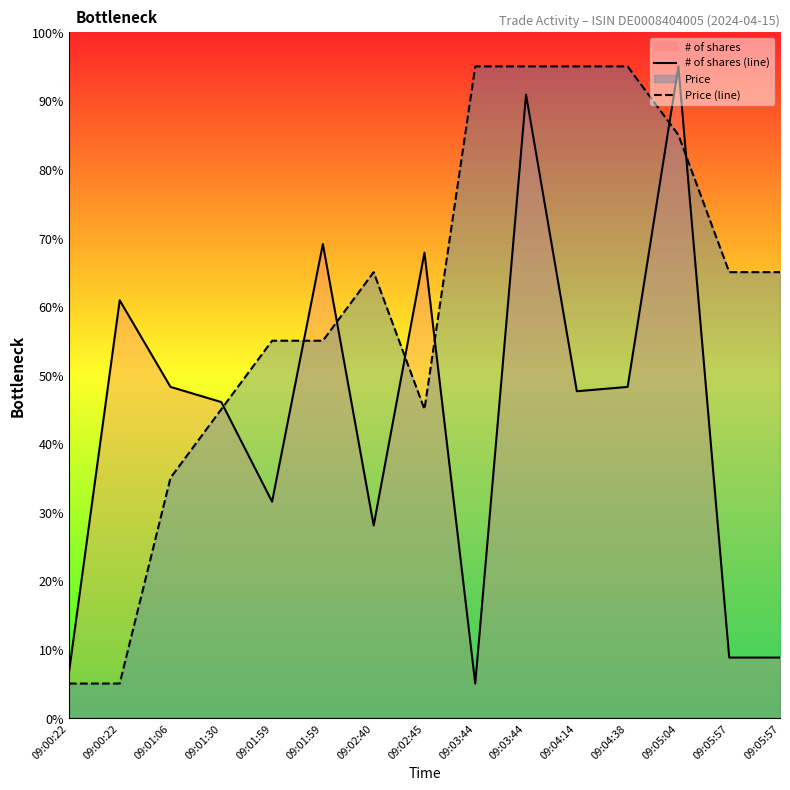

Where does the Price (line) series first go above 64?

09:02:40